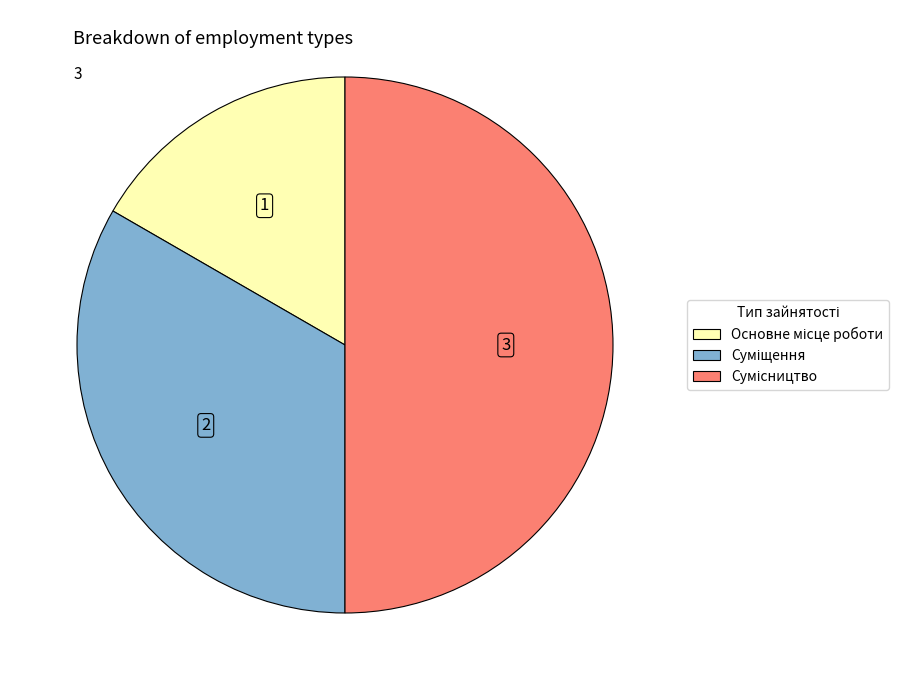

True or false: Суміщення accounts for 33% of the total.

True